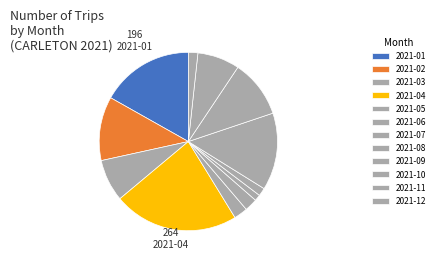

Count the number of slices in the pie.

12